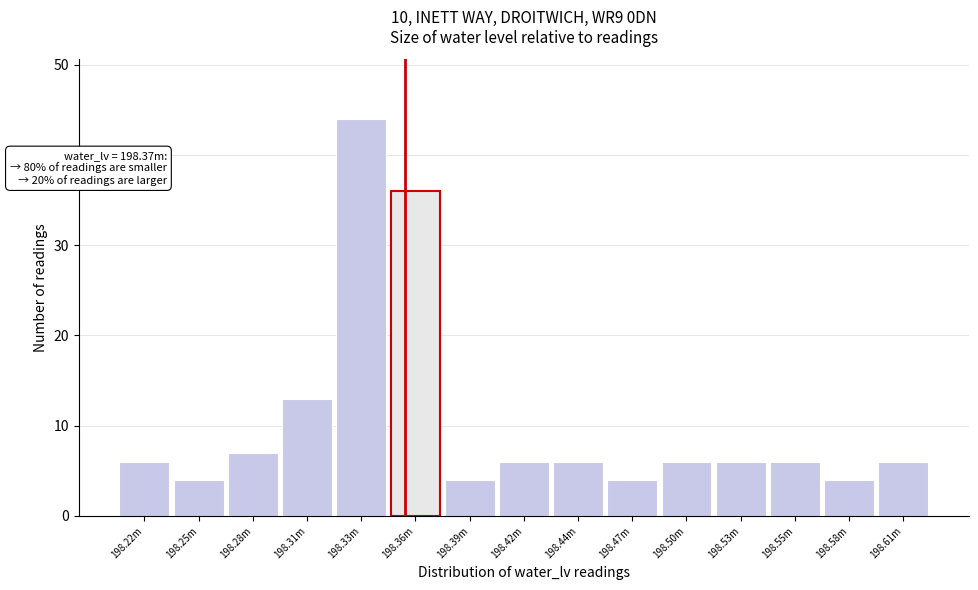

Reading left to right, what are all the values shown in this chart?

6	4	7	13	44	36	4	6	6	4	6	6	6	4	6